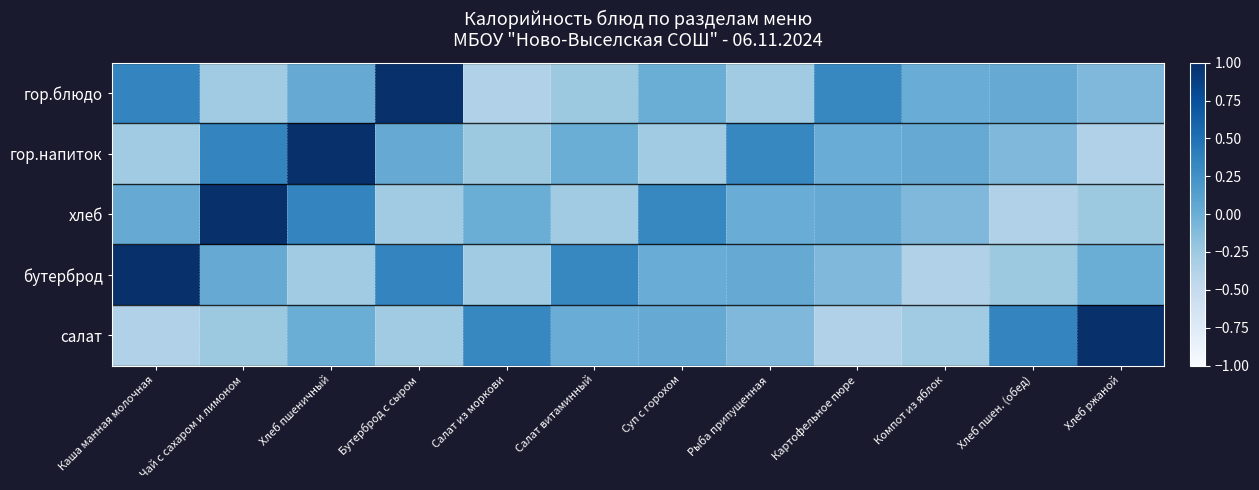

What is the smallest value displayed?

-0.4